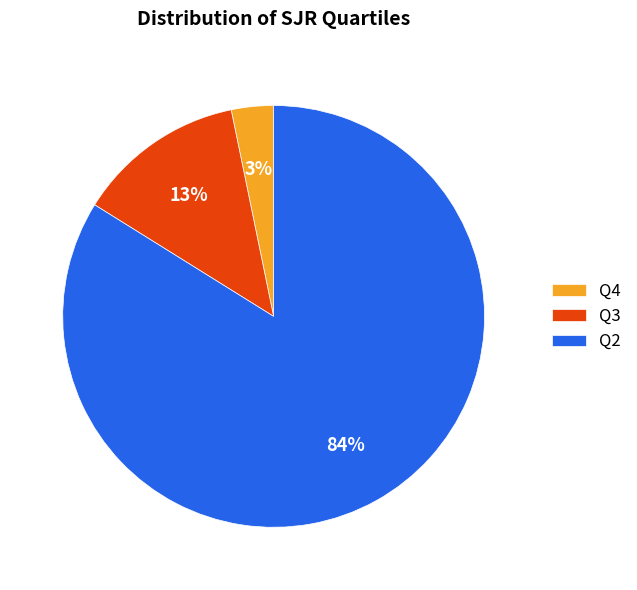

Is the sum of Q4 and Q2 greater than half?

Yes